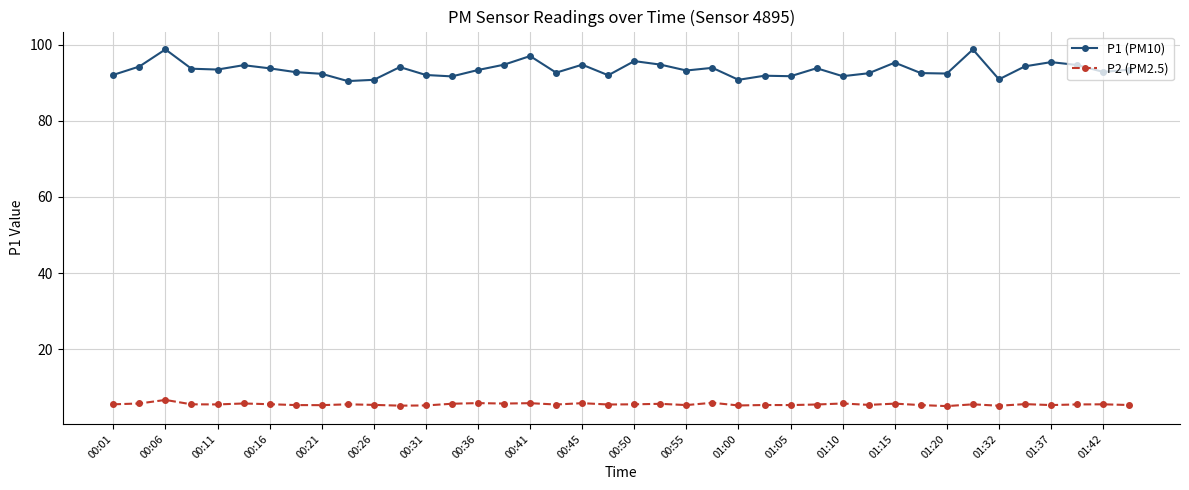

What are all the series names shown in the legend?

P1 (PM10), P2 (PM2.5)